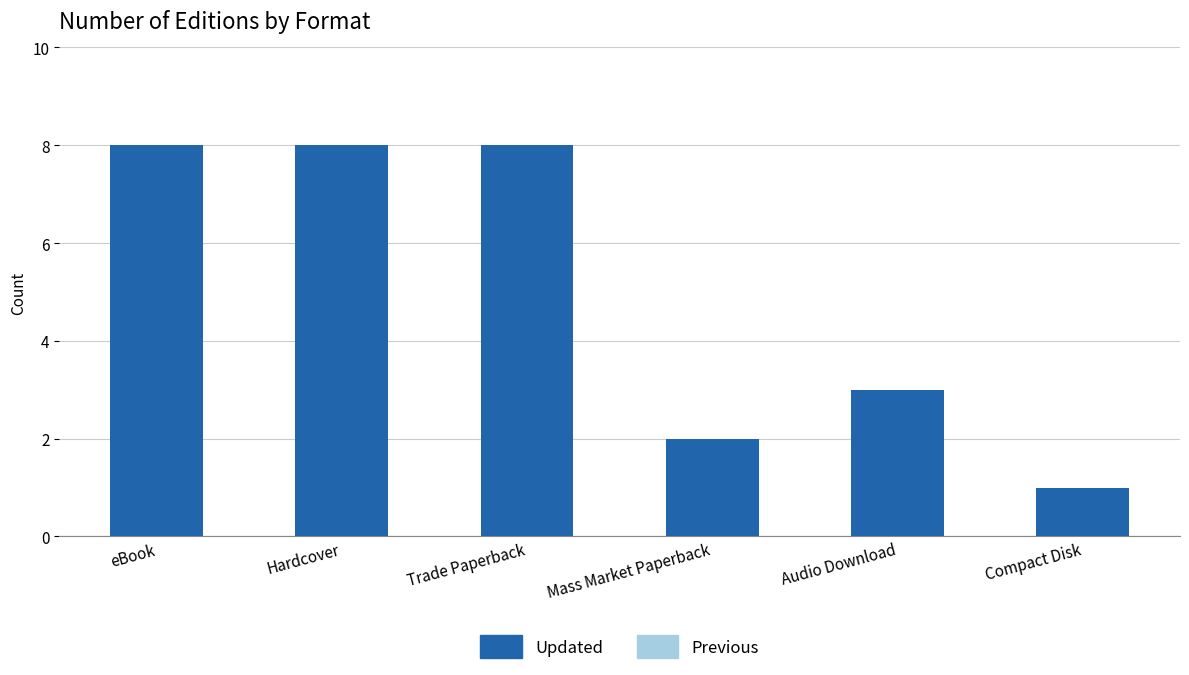

What is the greatest value displayed?

8